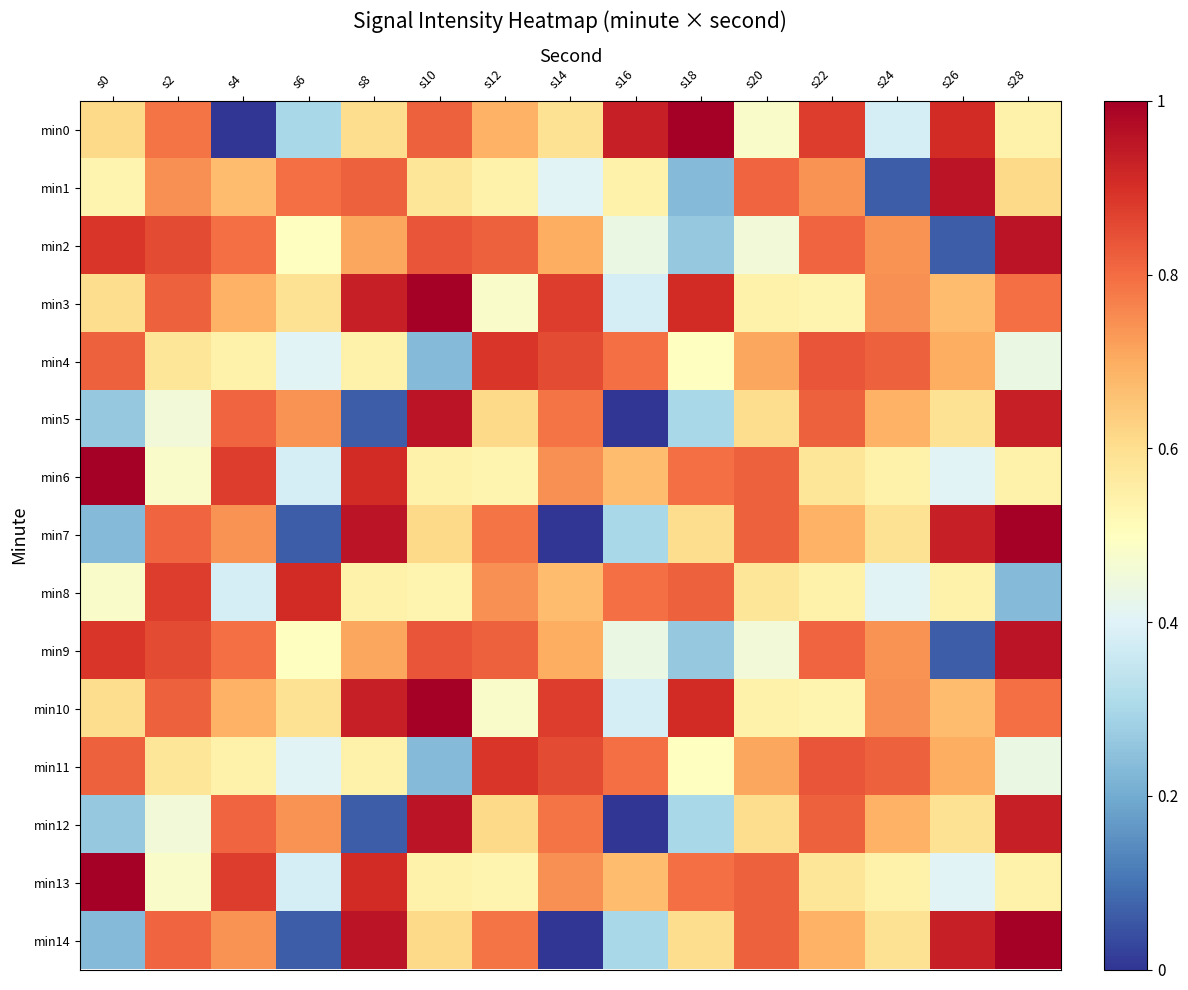

Which series has the largest range (max minus min)?

min0